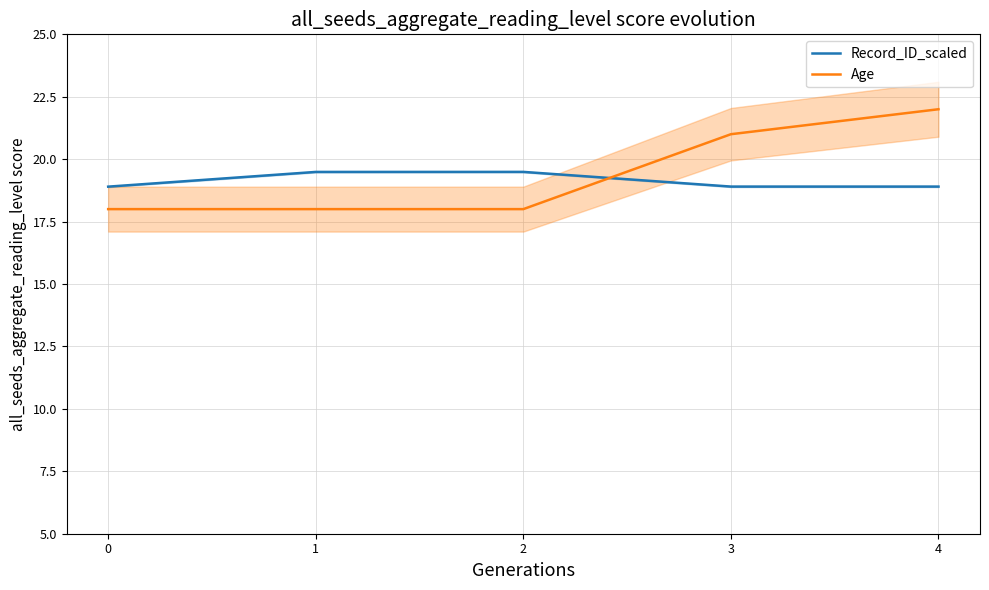

Which series has the widest spread of values?

Age